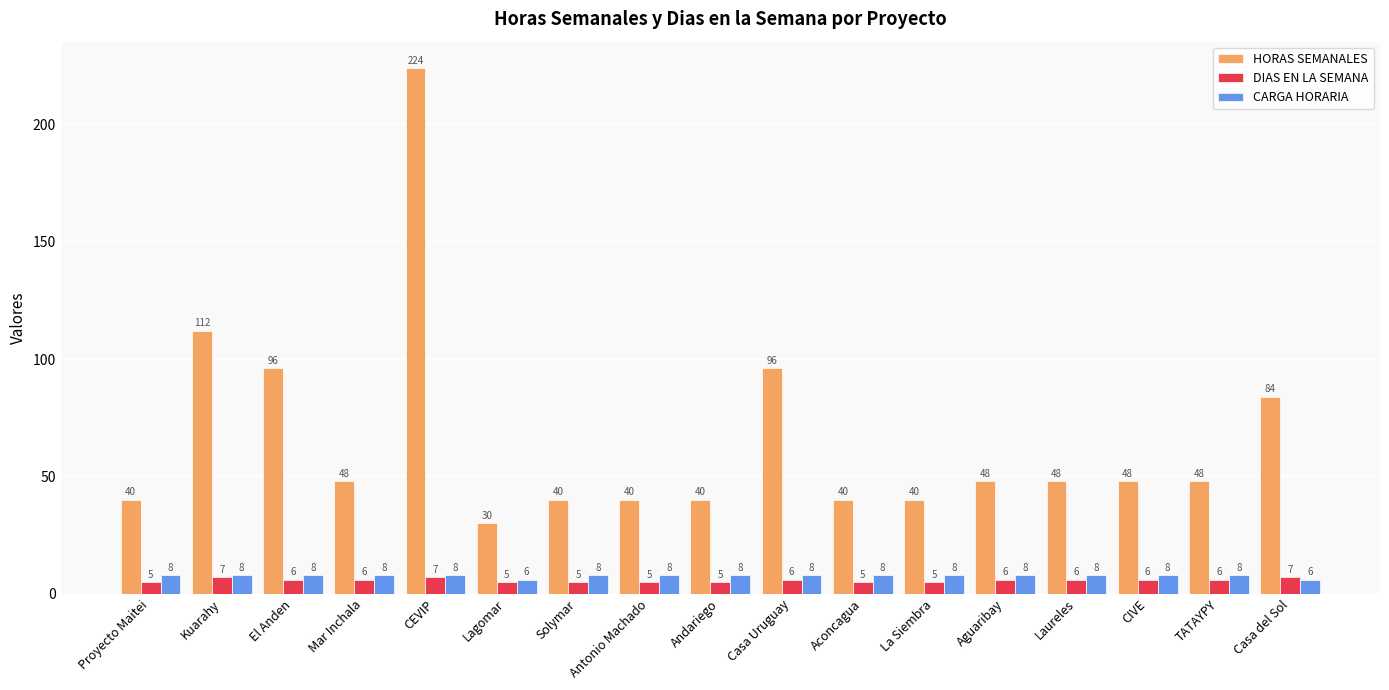

What is the value of the HORAS SEMANALES bar at the 14th from the left?

48